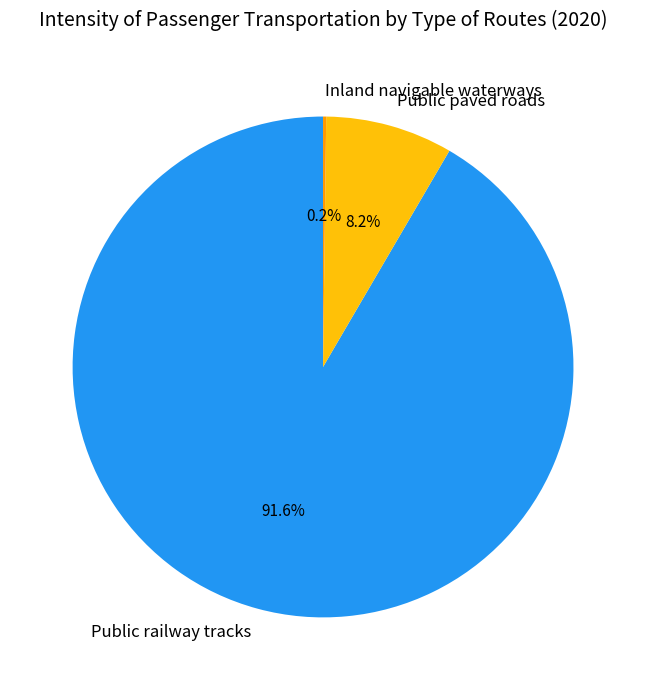

Which category accounts for the majority?

Public railway tracks